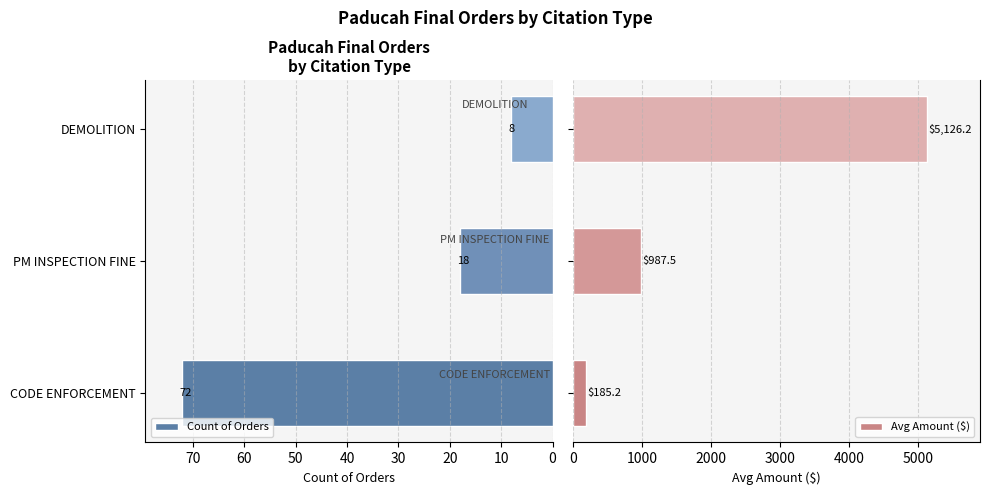

True or false: Count of Orders has a value of 8 at DEMOLITION.

True